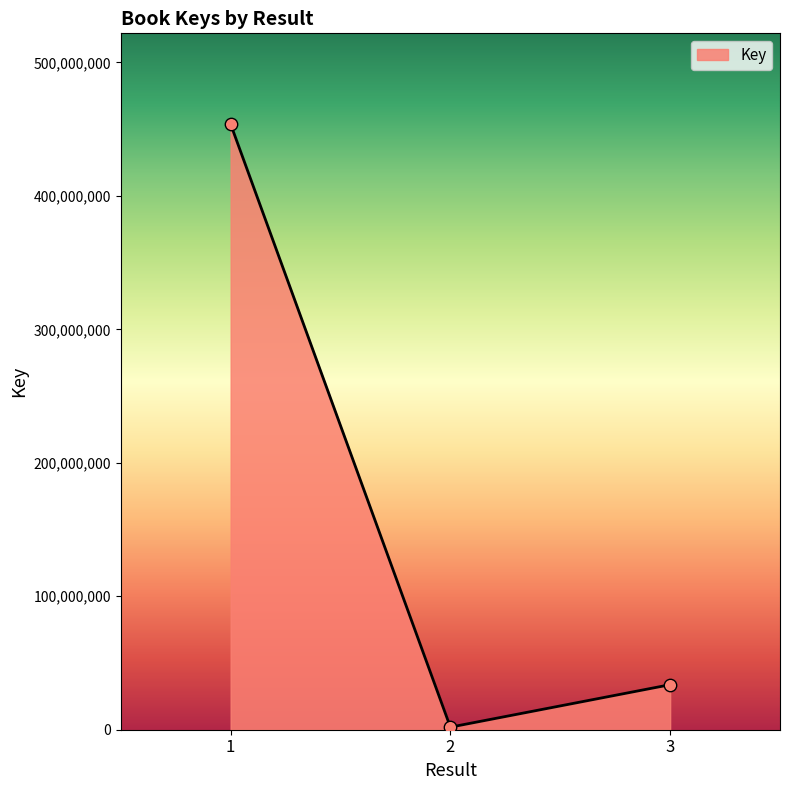

What is the ratio of the value at 2 to the value at 3?

0.1